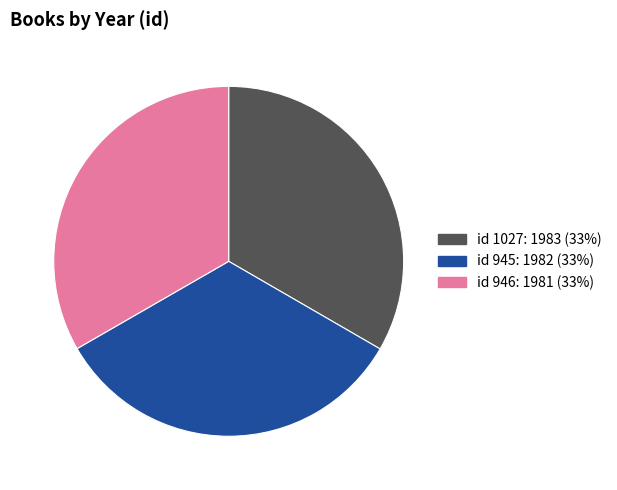

Does any single category account for the majority?

No